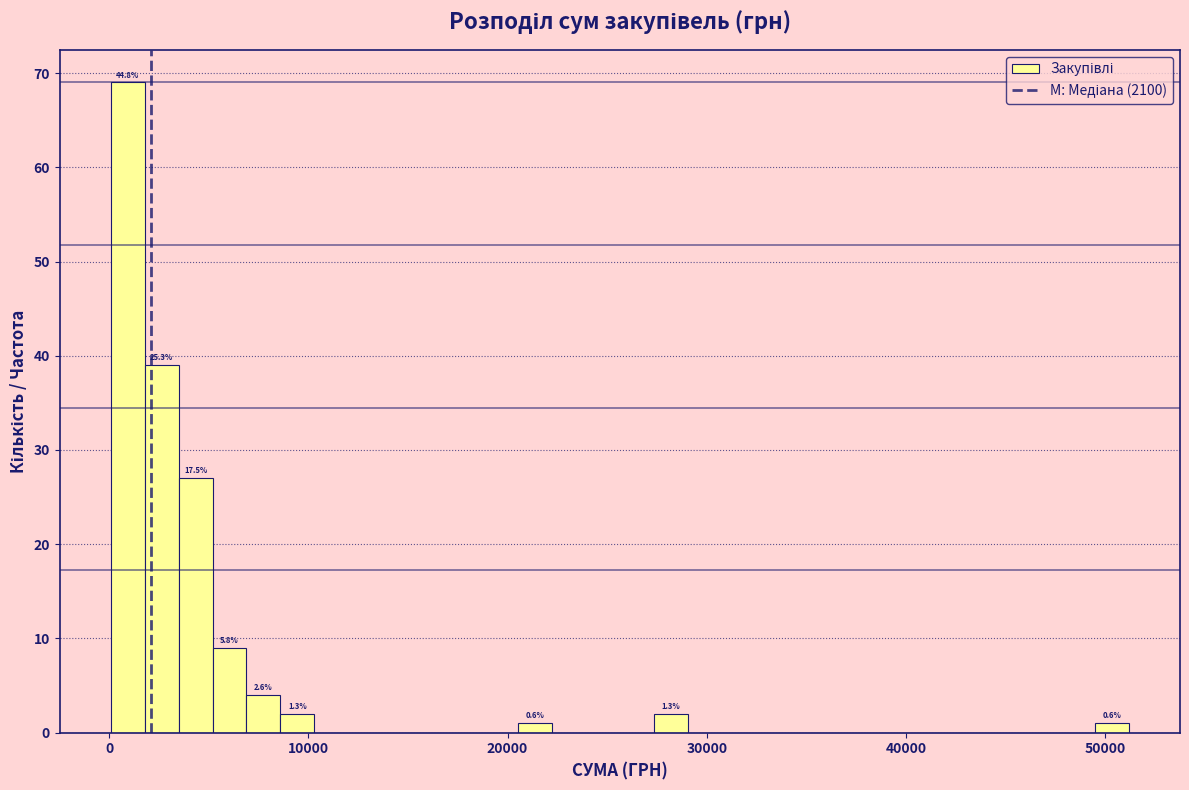

Around what value on the x-axis is the tallest bar? Give the approximate position of its centre, as read against the axis.

1000